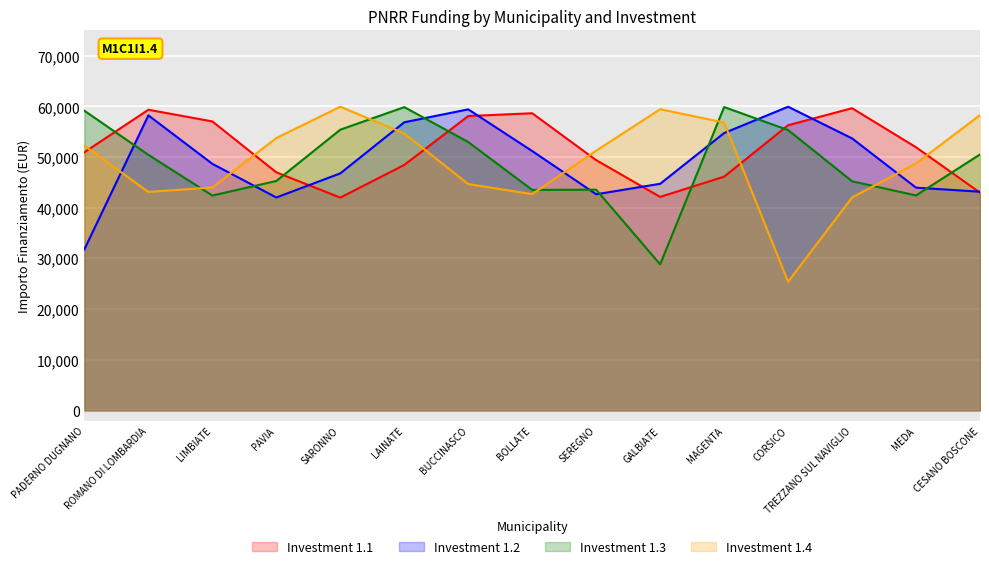

What is the spread (max minus min) of values at PADERNO DUGNANO?

27336.1